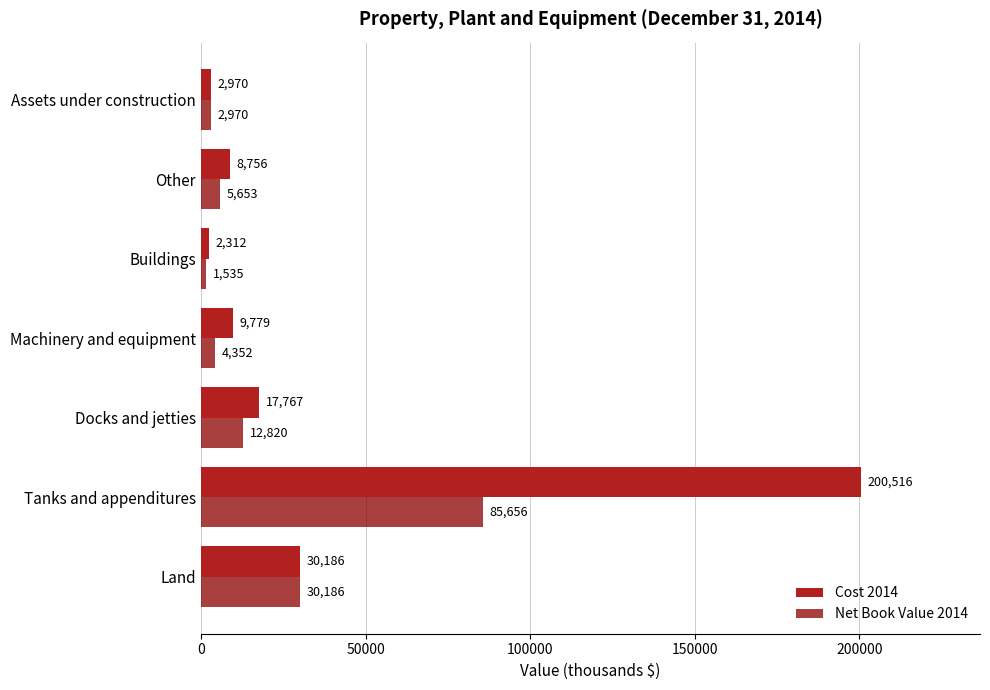

Between Tanks and appenditures and Other, which series saw the biggest shift?

Cost 2014